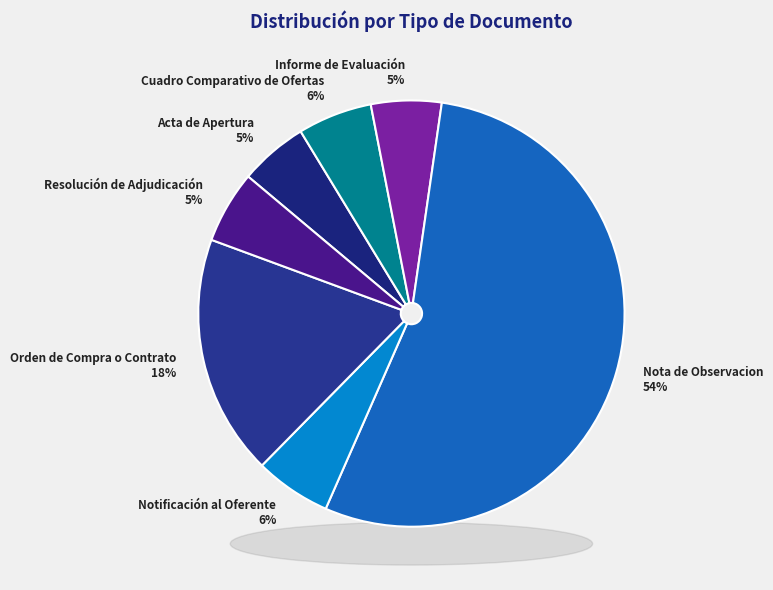

To the nearest percent, what is the difference between the largest and smallest slice percentages?

49%